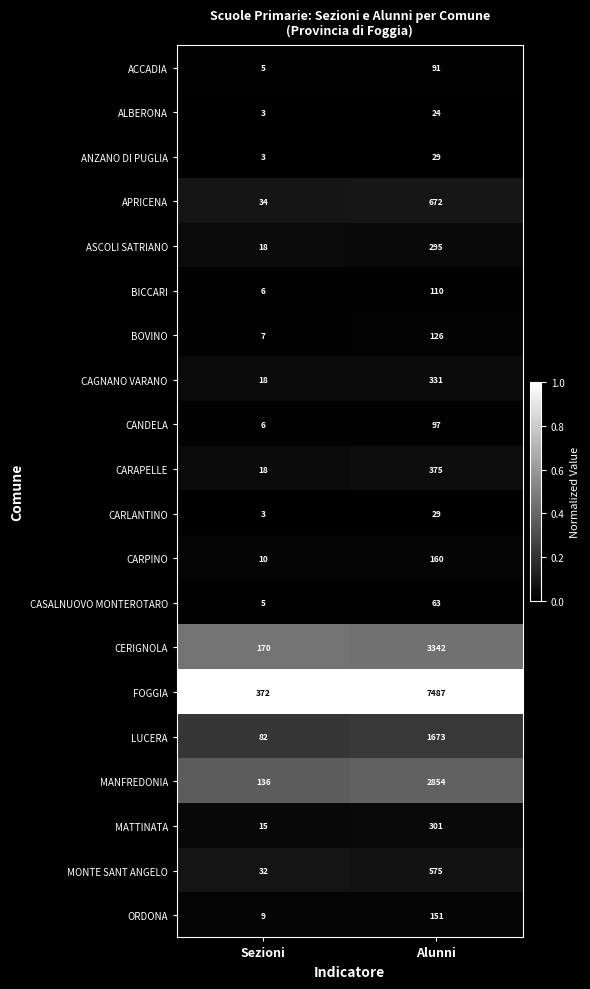

List the labels in order of MANFREDONIA value, smallest first.

Sezioni, Alunni